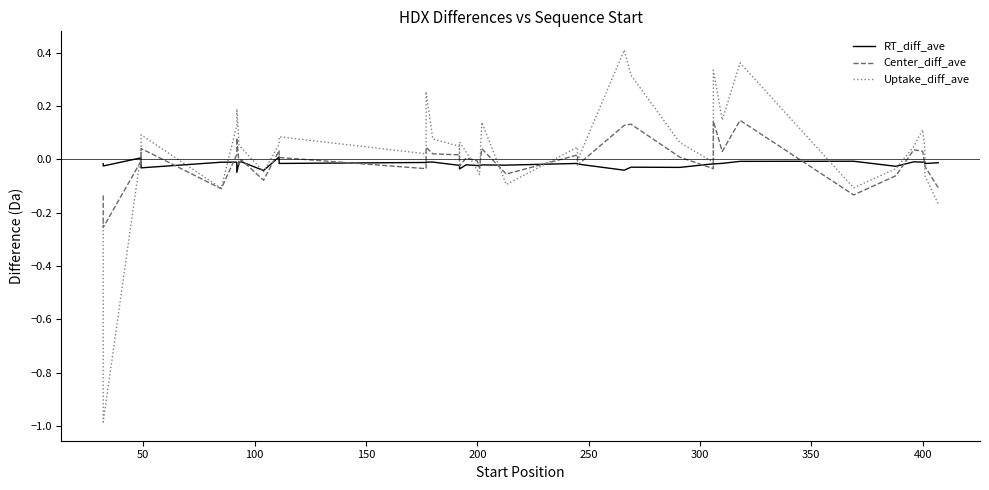

Count the number of categories in the chart.

40